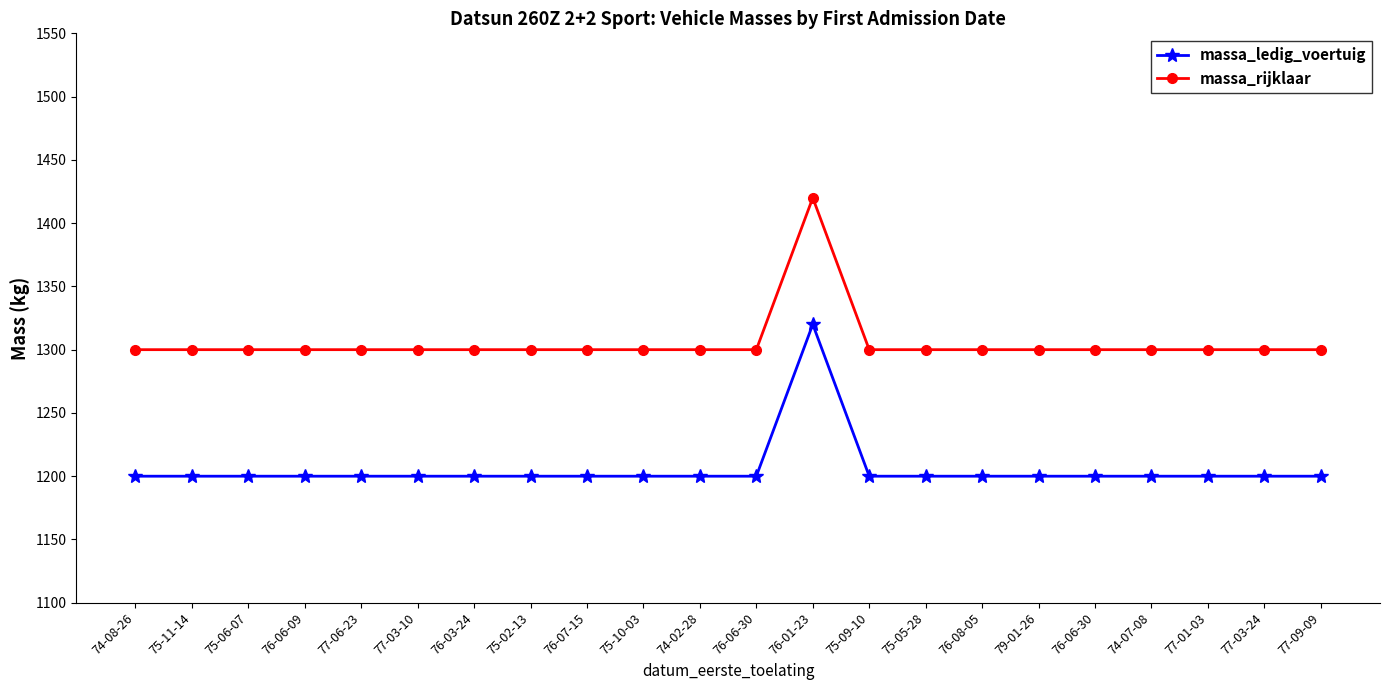

How many data points does each series have?

22